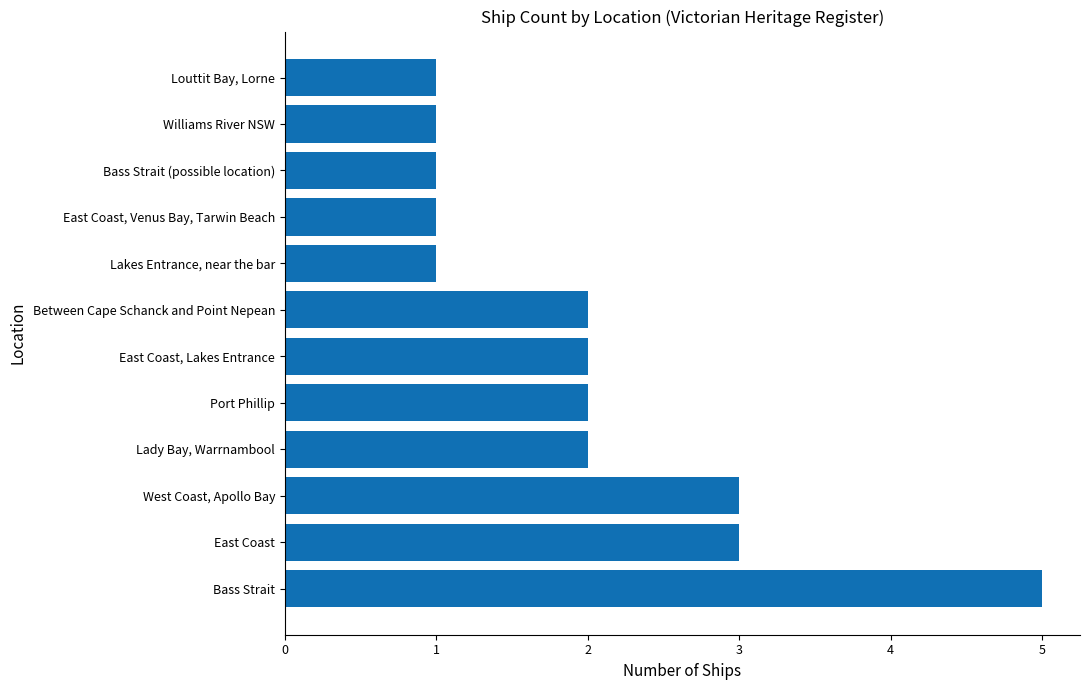

Reading bottom to top, extract all data points from this chart.

Bass Strait=5	East Coast=3	West Coast, Apollo Bay=3	Lady Bay, Warrnambool=2	Port Phillip=2	East Coast, Lakes Entrance=2	Between Cape Schanck and Point Nepean=2	Lakes Entrance, near the bar=1	East Coast, Venus Bay, Tarwin Beach=1	Bass Strait (possible location)=1	Williams River NSW=1	Louttit Bay, Lorne=1